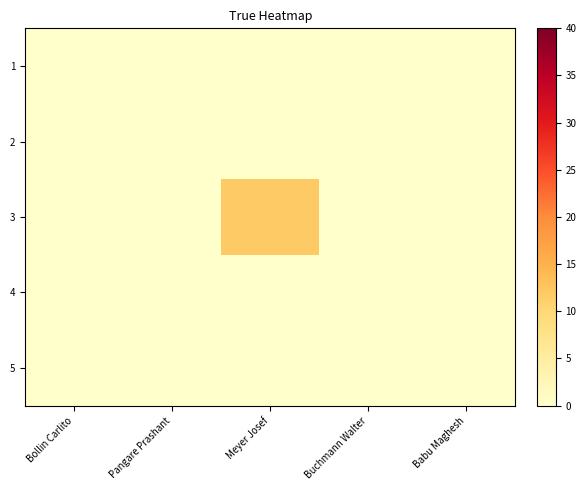

Which series has the largest total across all categories?

3